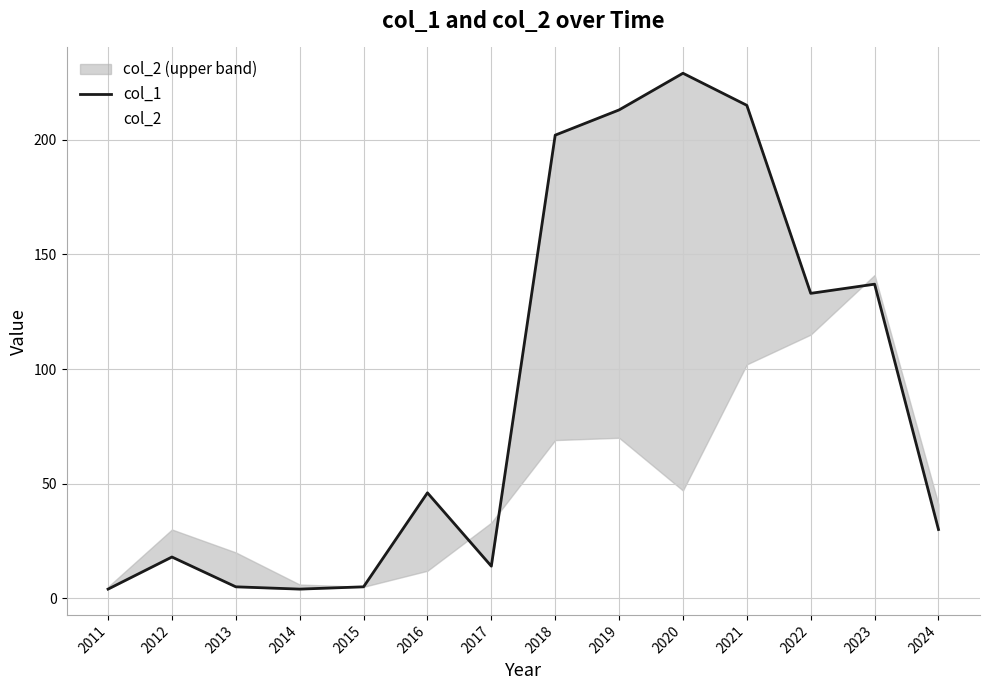

Which label corresponds to the smallest value in the chart?

2011